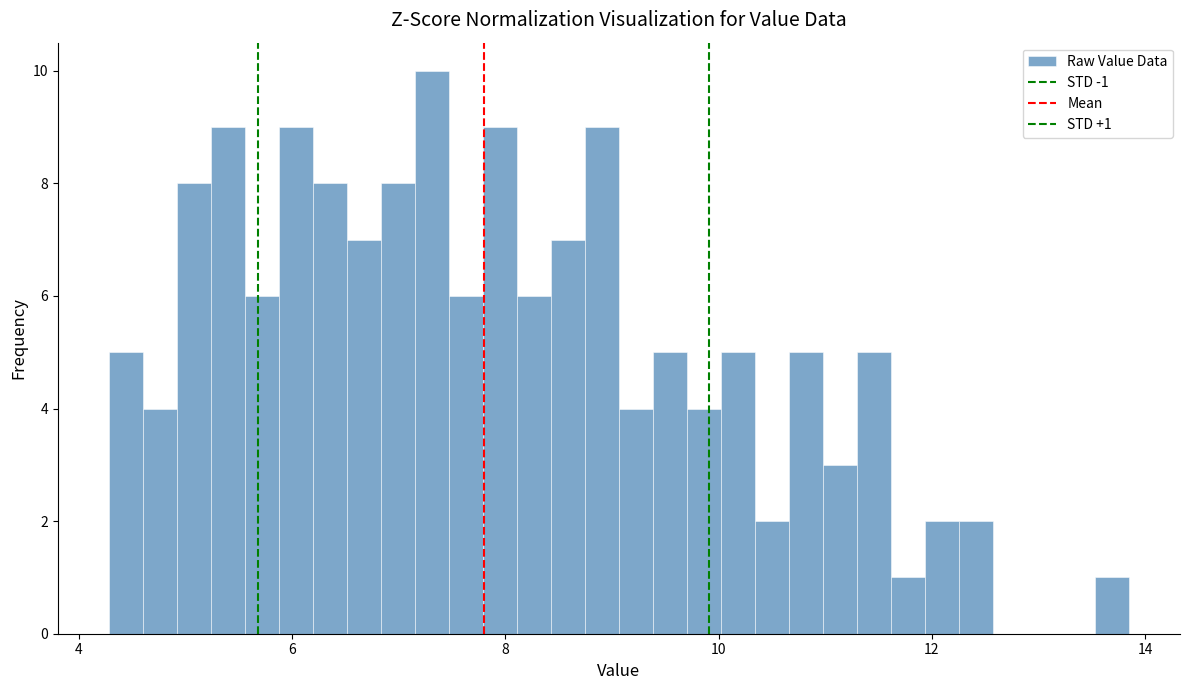

Read against the x-axis, roughly where is the centre of the tallest bar?

7.4